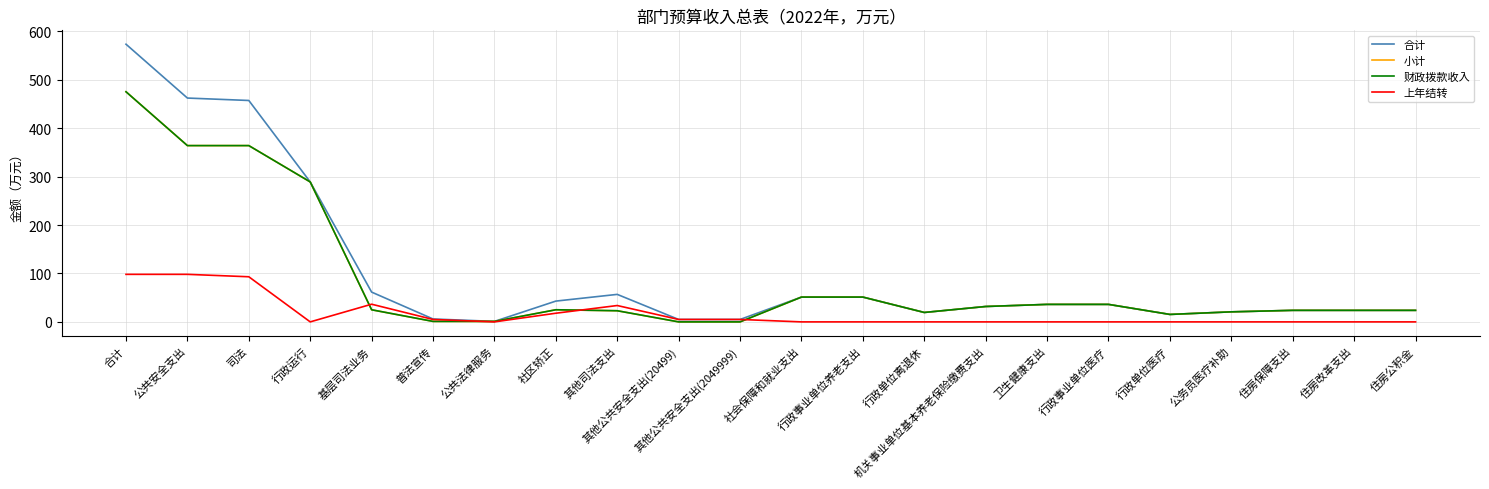

Does the chart have visible grid lines?

Yes